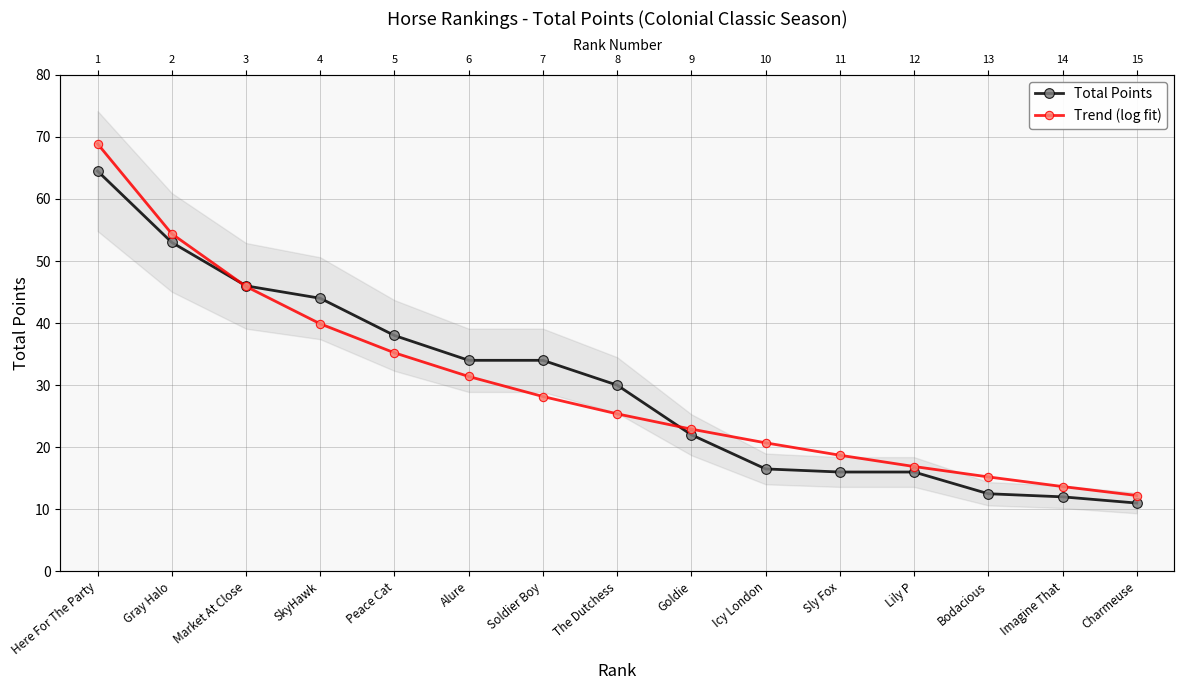

What is the difference between the highest and lowest values at Market At Close?

0.1